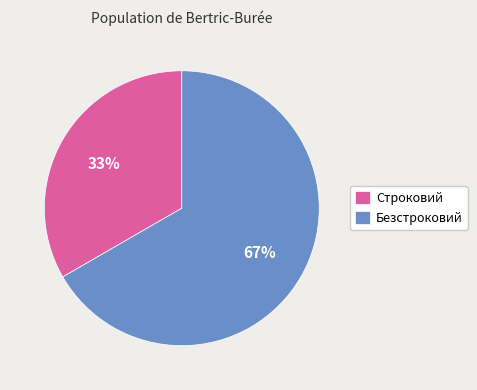

To the nearest percent, what is the combined percentage of Строковий and Безстроковий?

100%